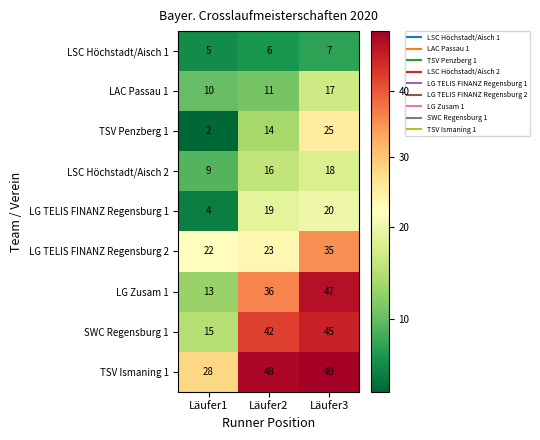

Reading left to right, what are all the values shown in this chart?

LSC Höchstadt/Aisch 1: Läufer1=5	Läufer2=6	Läufer3=7
LAC Passau 1: Läufer1=10	Läufer2=11	Läufer3=17
TSV Penzberg 1: Läufer1=2	Läufer2=14	Läufer3=25
LSC Höchstadt/Aisch 2: Läufer1=9	Läufer2=16	Läufer3=18
LG TELIS FINANZ Regensburg 1: Läufer1=4	Läufer2=19	Läufer3=20
LG TELIS FINANZ Regensburg 2: Läufer1=22	Läufer2=23	Läufer3=35
LG Zusam 1: Läufer1=13	Läufer2=36	Läufer3=47
SWC Regensburg 1: Läufer1=15	Läufer2=42	Läufer3=45
TSV Ismaning 1: Läufer1=28	Läufer2=48	Läufer3=49